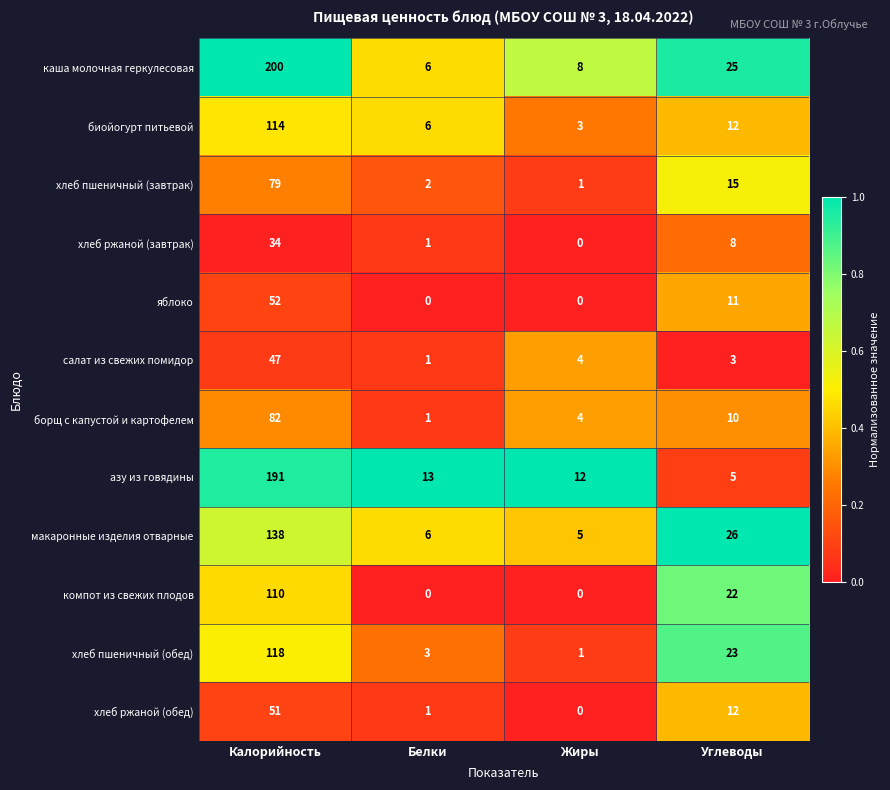

The value of салат из свежих помидор at Углеводы is 5. True or false?

False